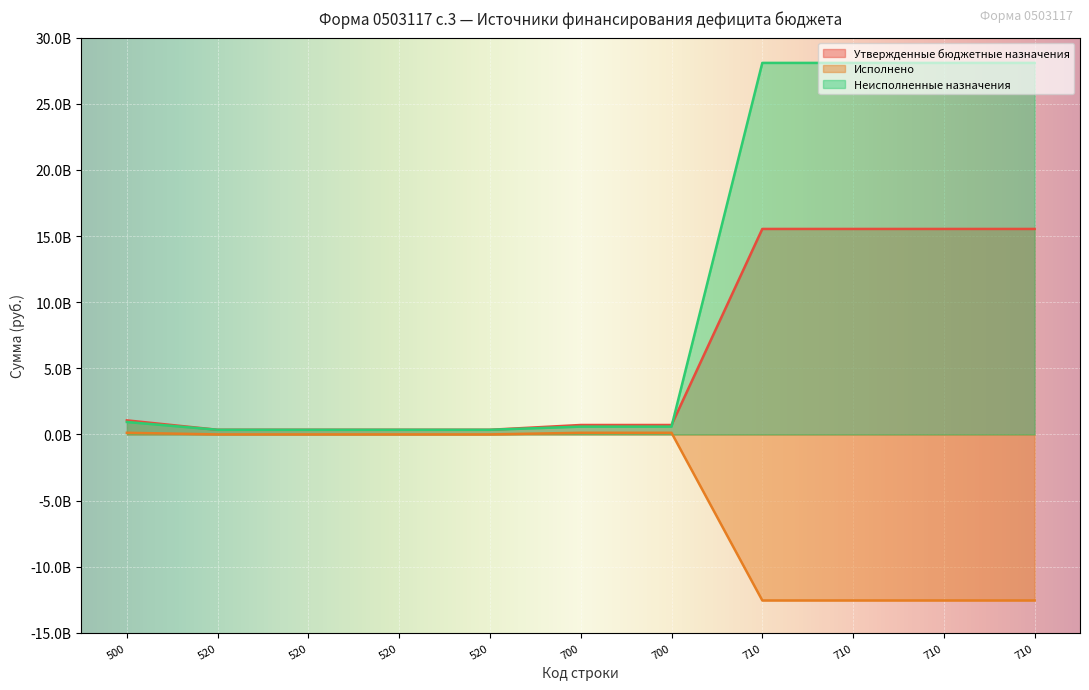

Is the value of Утвержденные бюджетные назначения at 520 greater than the value of Исполнено at 710?

Yes